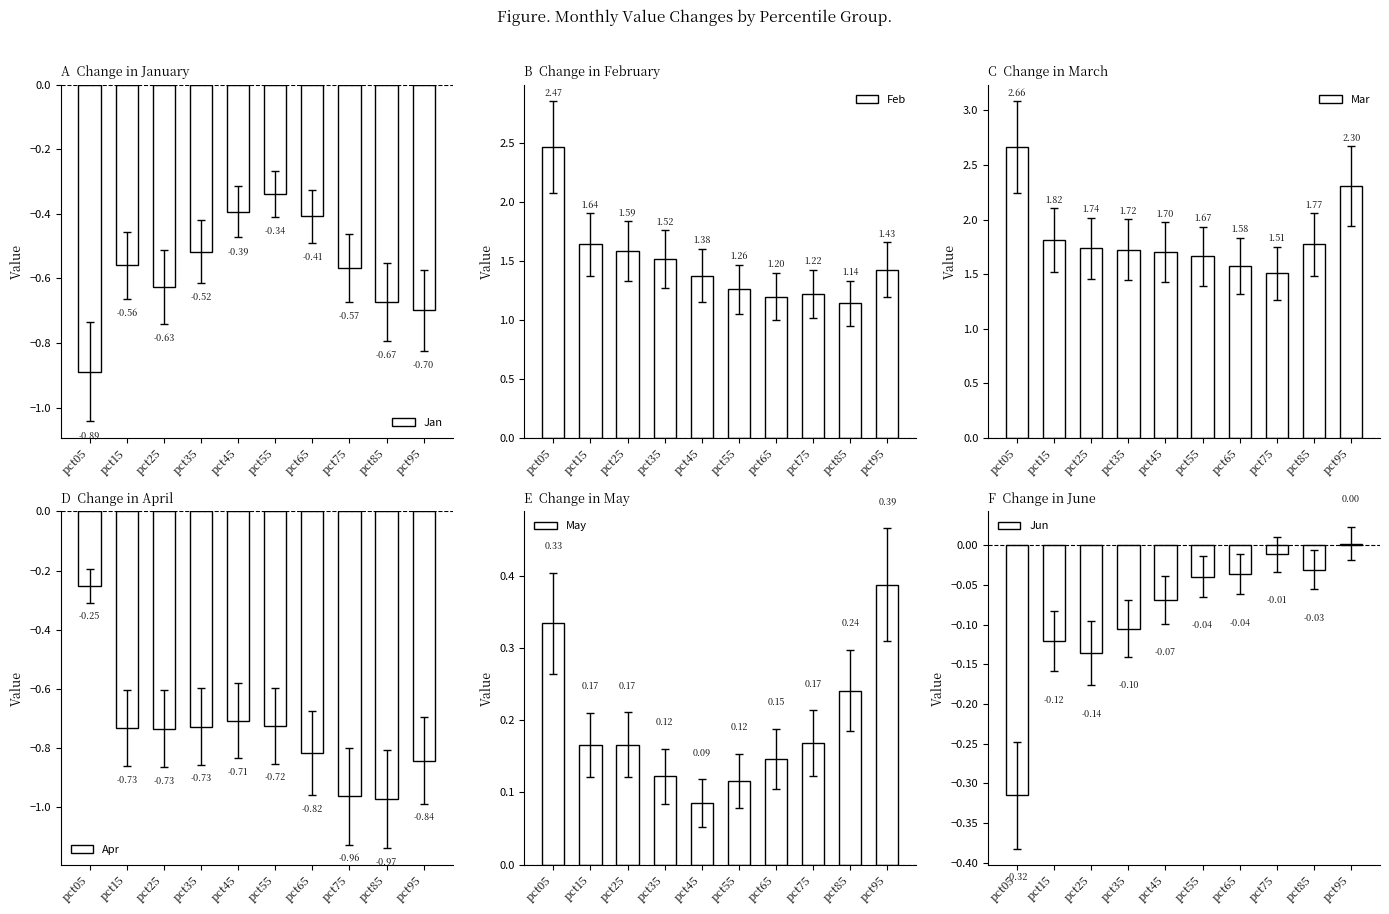

Reading right to left, list all the values displayed in this chart.

Jan: -0.7	-0.7	-0.6	-0.4	-0.3	-0.4	-0.5	-0.6	-0.6	-0.9
Feb: 1.4	1.1	1.2	1.2	1.3	1.4	1.5	1.6	1.6	2.5
Mar: 2.3	1.8	1.5	1.6	1.7	1.7	1.7	1.7	1.8	2.7
Apr: -0.8	-1.0	-1.0	-0.8	-0.7	-0.7	-0.7	-0.7	-0.7	-0.3
May: 0.4	0.2	0.2	0.1	0.1	0.1	0.1	0.2	0.2	0.3
Jun: 0.0	-0.0	-0.0	-0.0	-0.0	-0.1	-0.1	-0.1	-0.1	-0.3